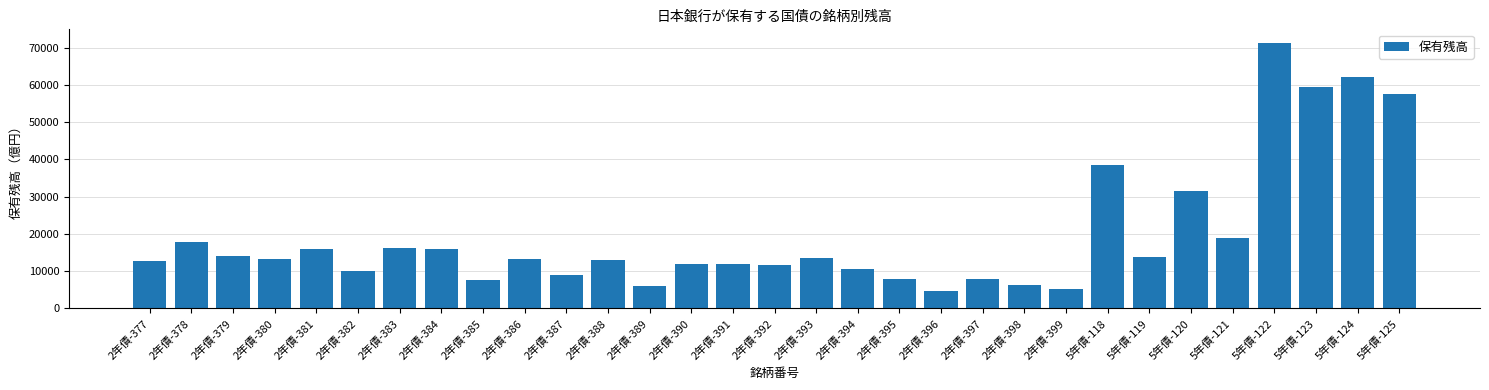

Count the number of categories in the chart.

31